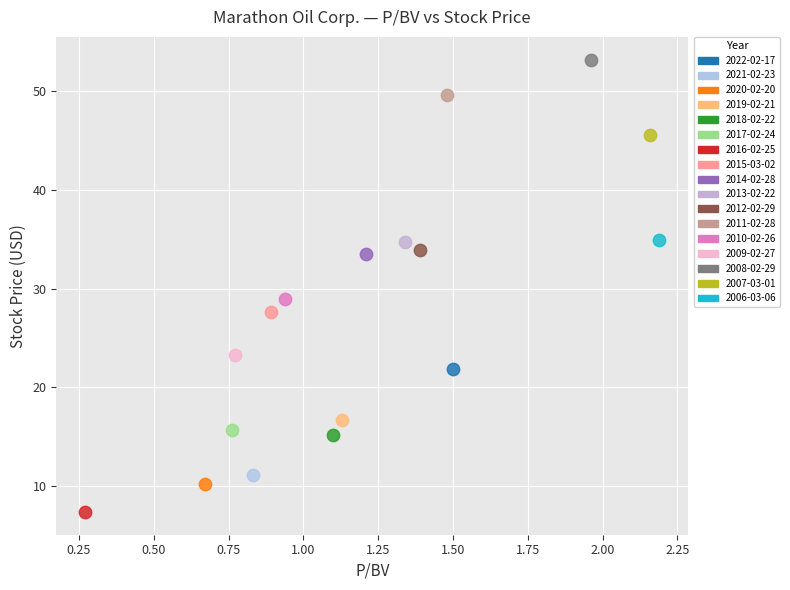

What are all the series names shown in the legend?

2022-02-17, 2021-02-23, 2020-02-20, 2019-02-21, 2018-02-22, 2017-02-24, 2016-02-25, 2015-03-02, 2014-02-28, 2013-02-22, 2012-02-29, 2011-02-28, 2010-02-26, 2009-02-27, 2008-02-29, 2007-03-01, 2006-03-06